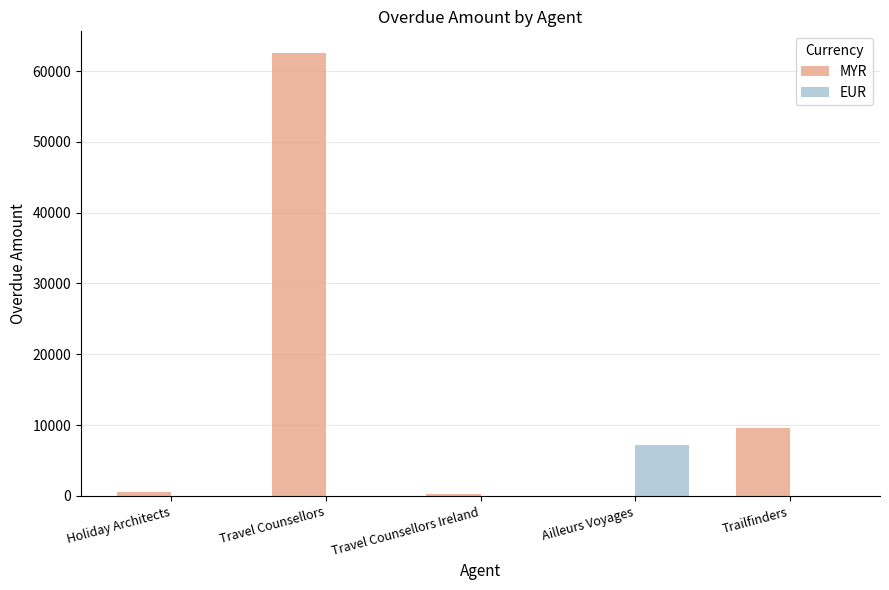

At which label is MYR closest to 31239?

Trailfinders